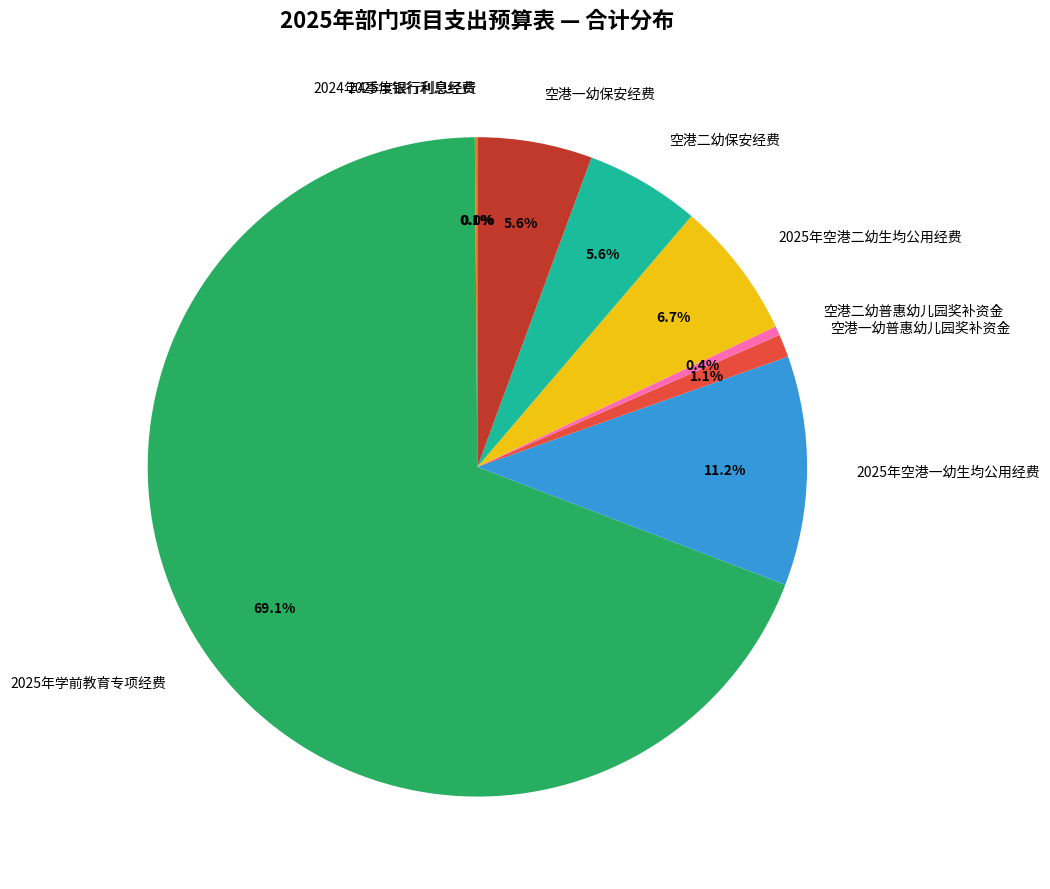

Which has a higher value, 2025年空港二幼生均公用经费 or 空港二幼普惠幼儿园奖补资金?

2025年空港二幼生均公用经费